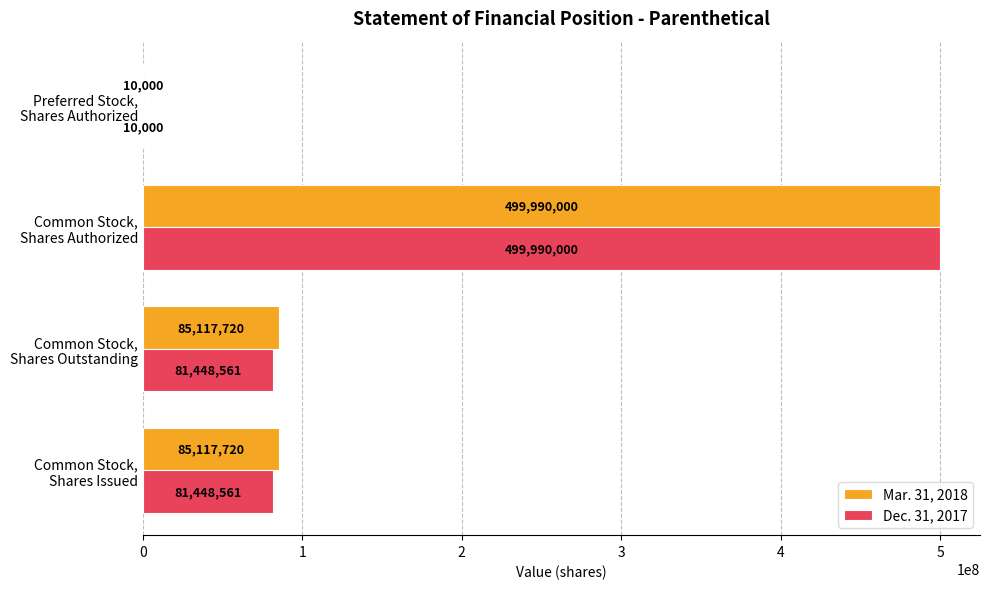

What is the highest value of the Mar. 31, 2018 series?

499990000